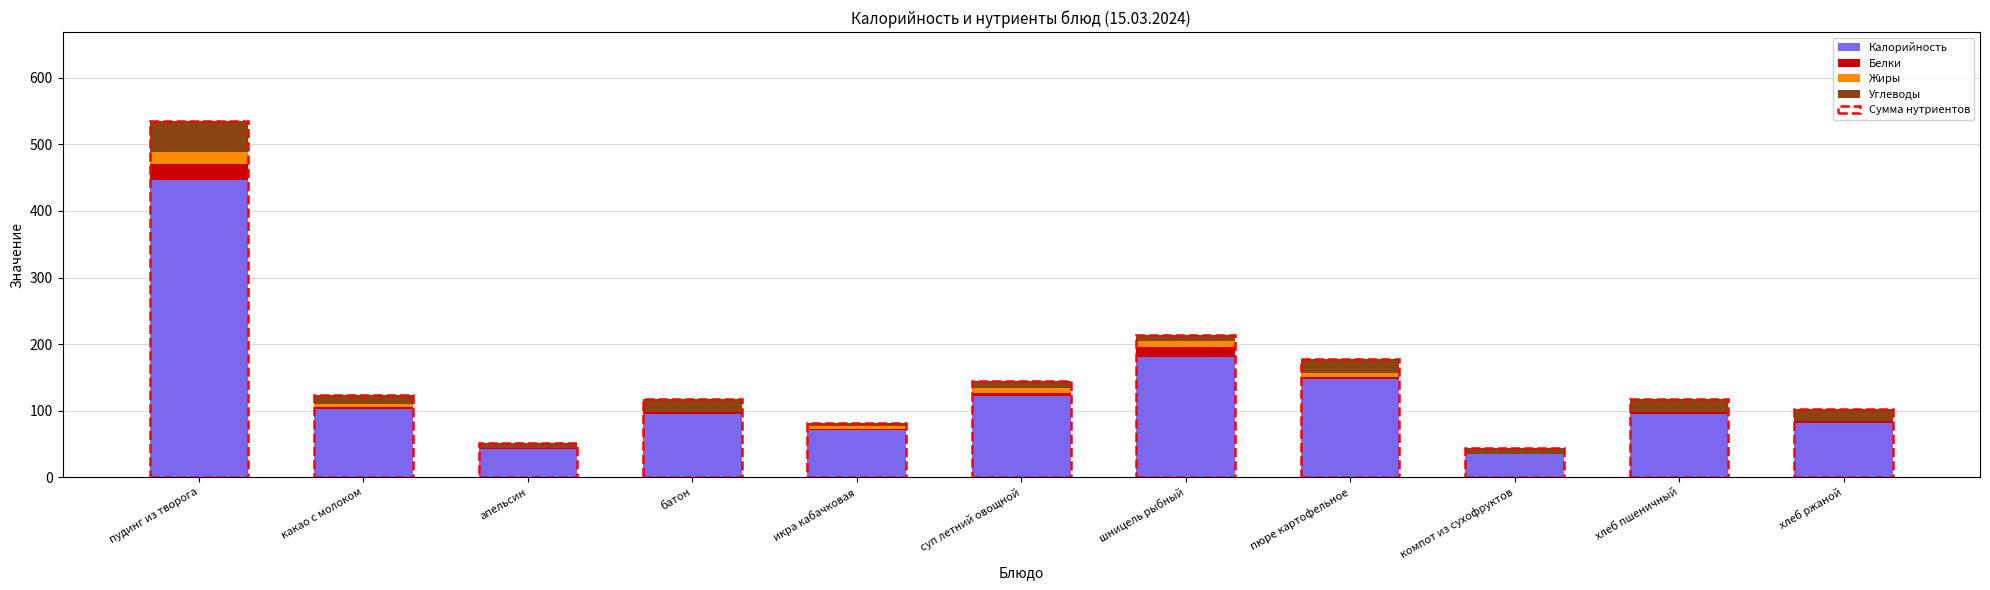

Are the bars grouped side by side (vs. stacked)?

No